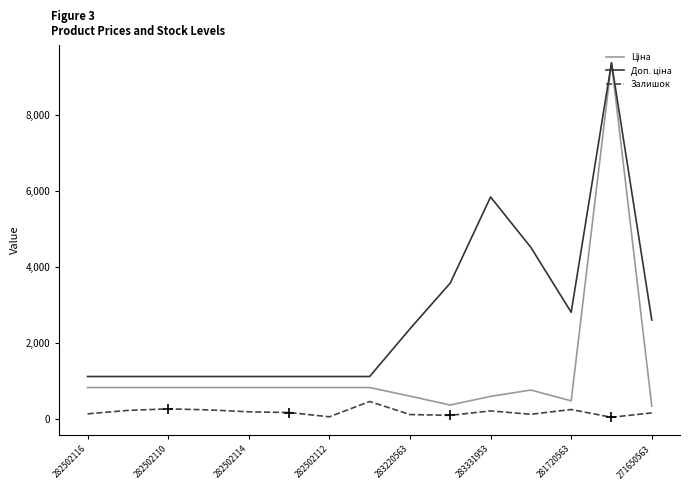

What is the sum of all Ціна values?

19009.6